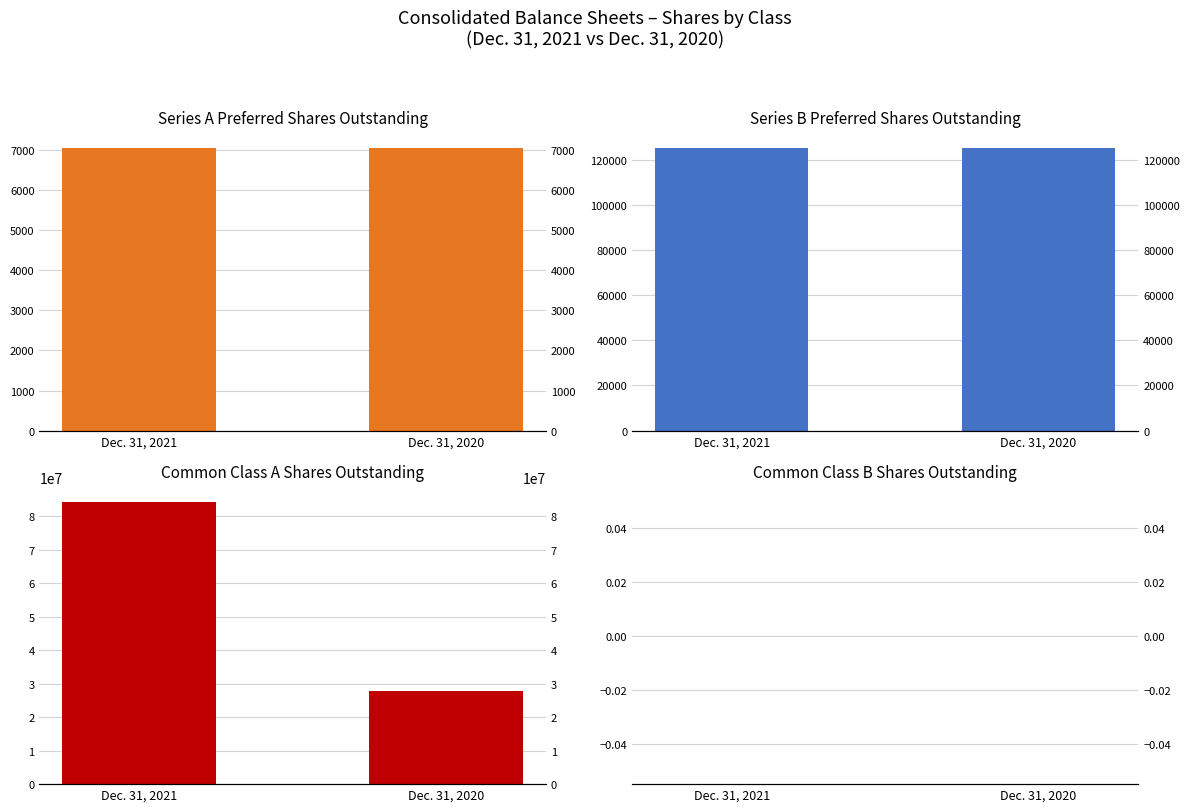

At how many categories does at least one series exceed 79379355?

1